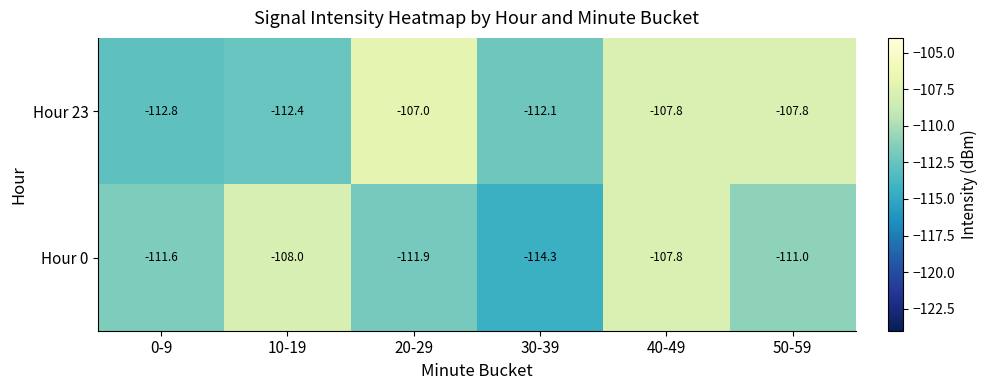

Read the Hour 23 value at 30-39.

-112.1